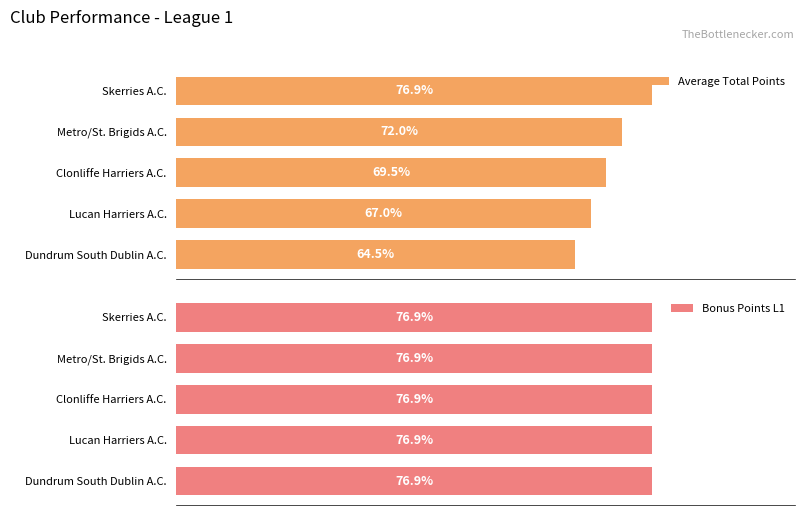

What are all the series names shown in the legend?

Average Total Points, Bonus Points L1